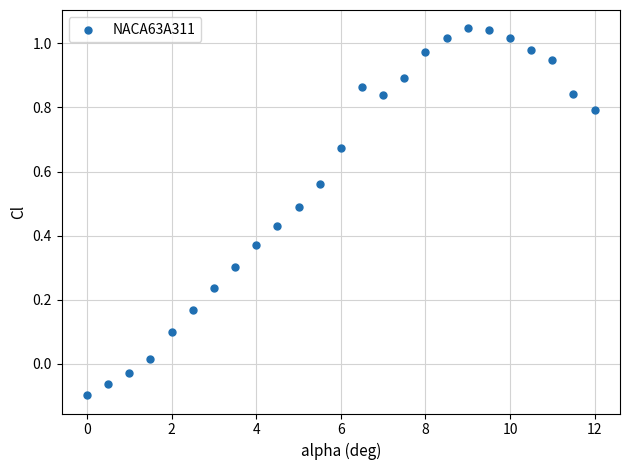

What is the range of Y values (max minus min)?

1.1